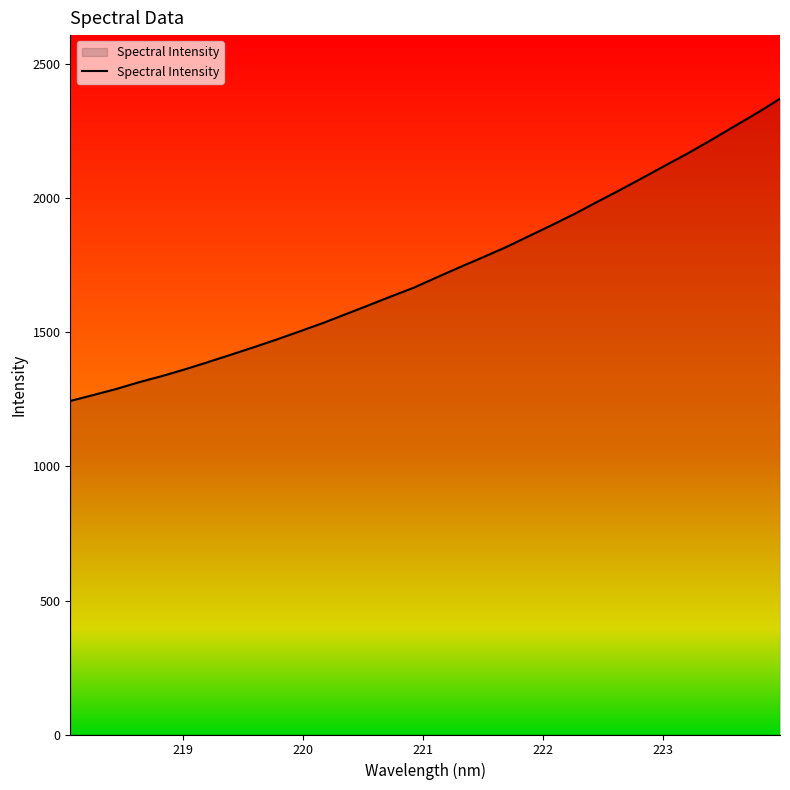

What is the difference between the maximum and minimum values?

1127.7